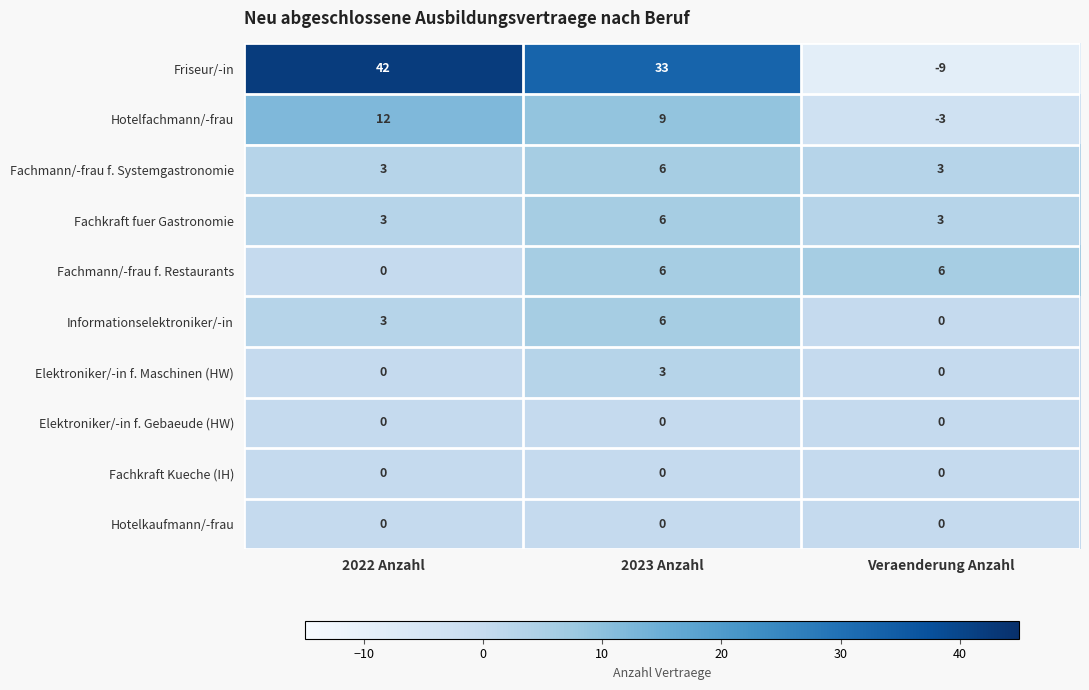

Reading right to left, extract all data points from this chart.

Friseur/-in: -9	33	42
Hotelfachmann/-frau: -3	9	12
Fachmann/-frau f. Systemgastronomie: 3	6	3
Fachkraft fuer Gastronomie: 3	6	3
Fachmann/-frau f. Restaurants: 6	6	0
Informationselektroniker/-in: 0	6	3
Elektroniker/-in f. Maschinen (HW): 0	3	0
Elektroniker/-in f. Gebaeude (HW): 0	0	0
Fachkraft Kueche (IH): 0	0	0
Hotelkaufmann/-frau: 0	0	0